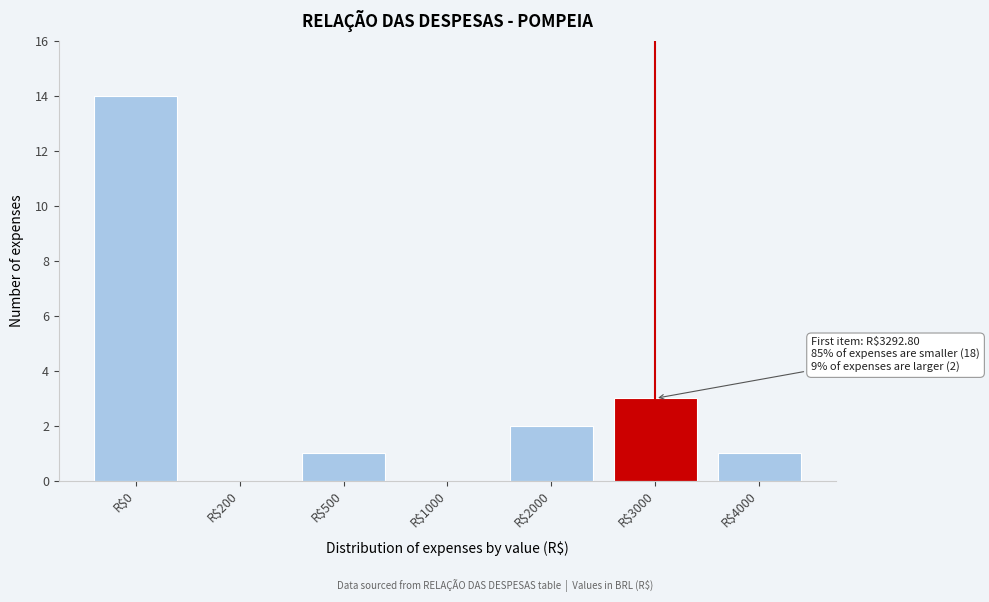

What is the sum of all values?

21